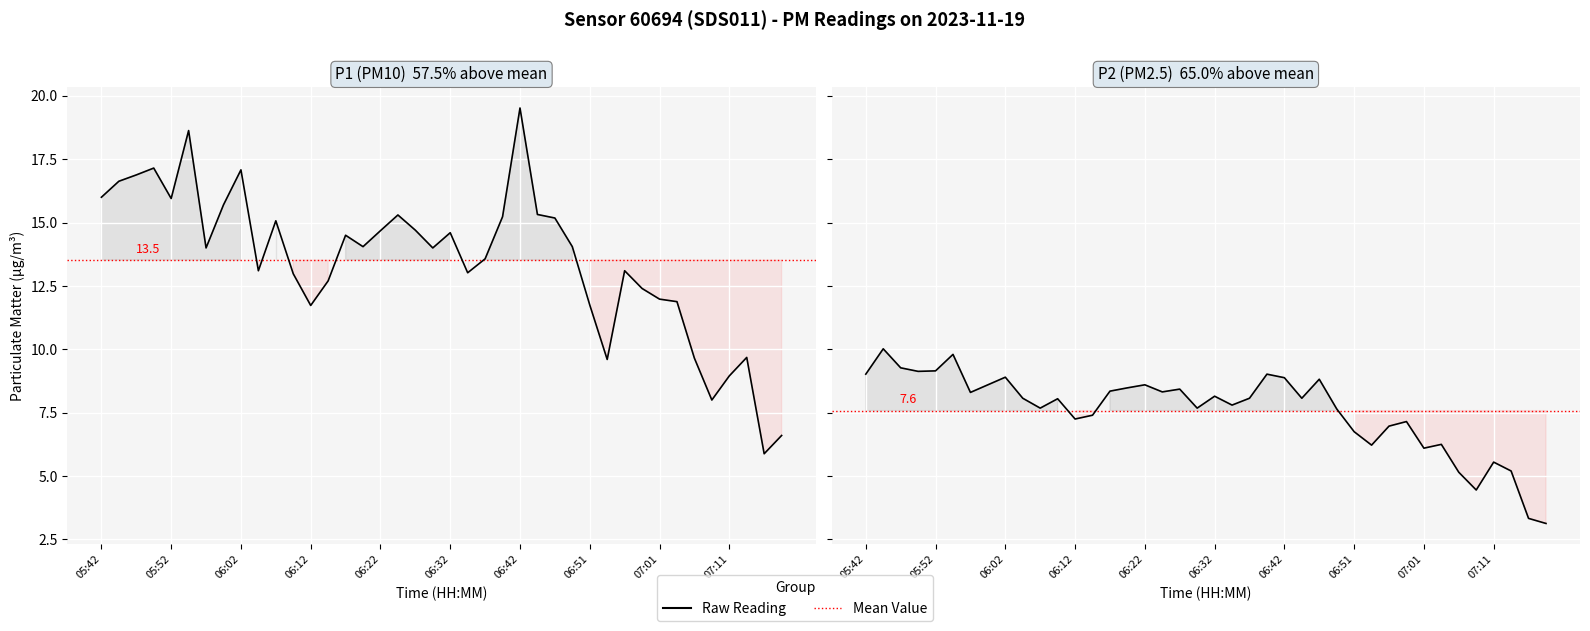

What is the highest value of the P2 raw series?

10.0